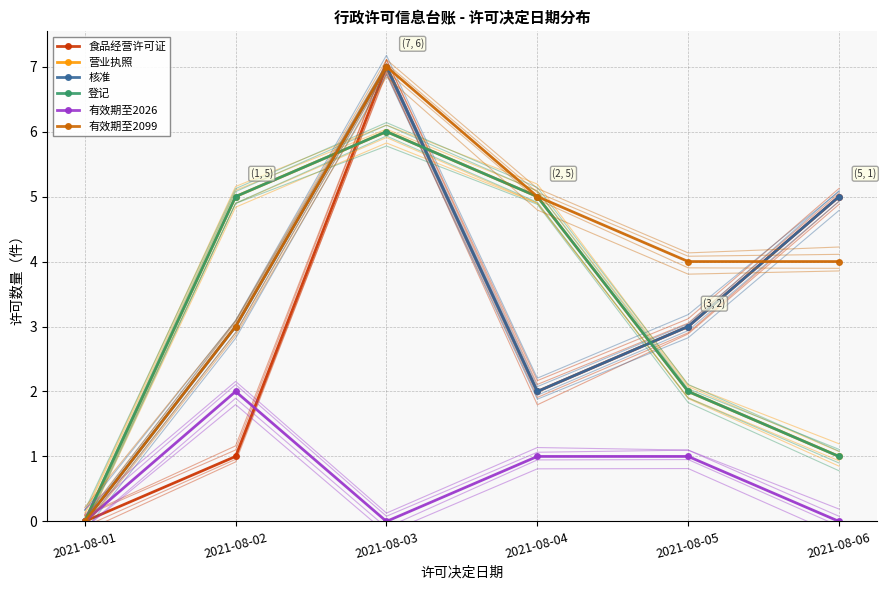

Where is the first local minimum for 有效期至2026?

2021-08-03